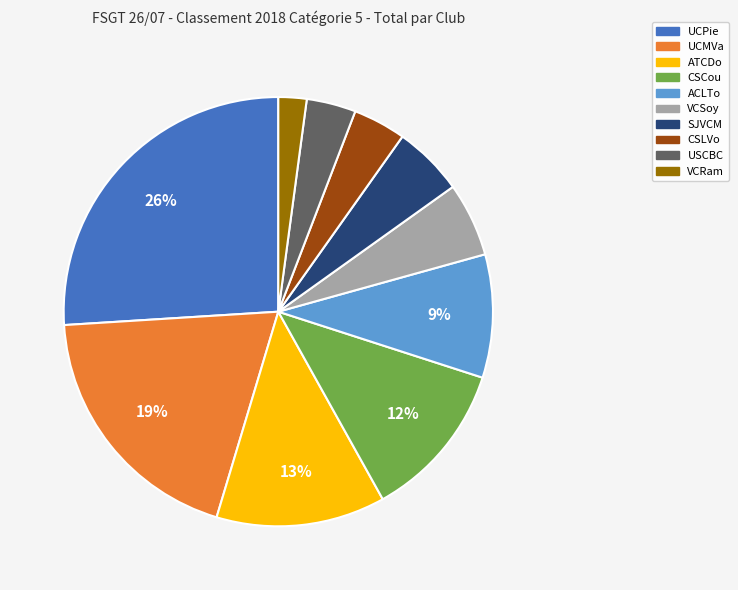

Combined, do CSCou and ACLTo account for over 50%?

No